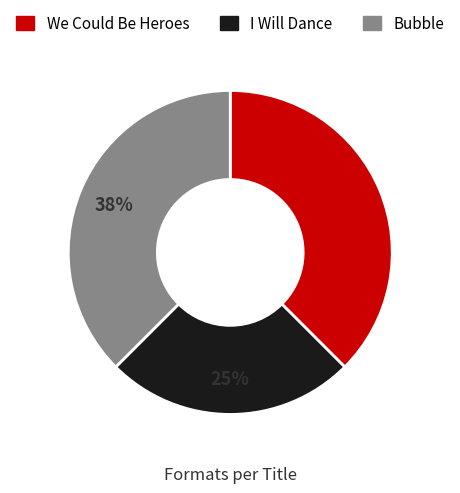

Approximately how many times larger is the value at We Could Be Heroes compared to I Will Dance?

1.5